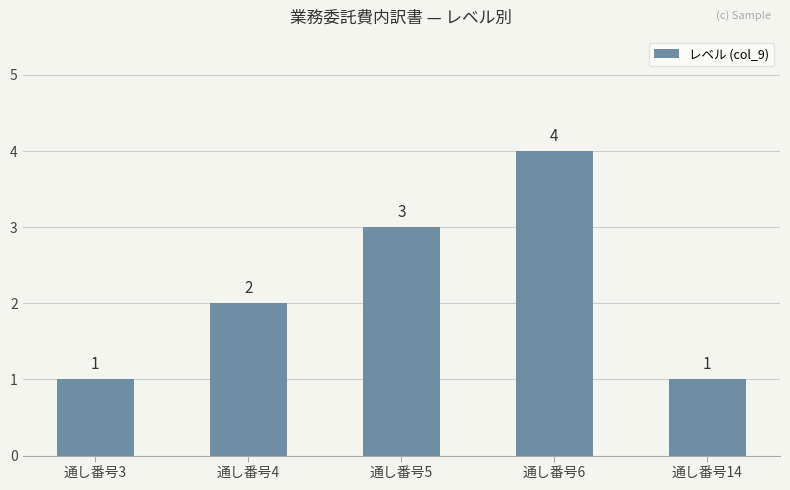

How many values are between 1 and 3?

4